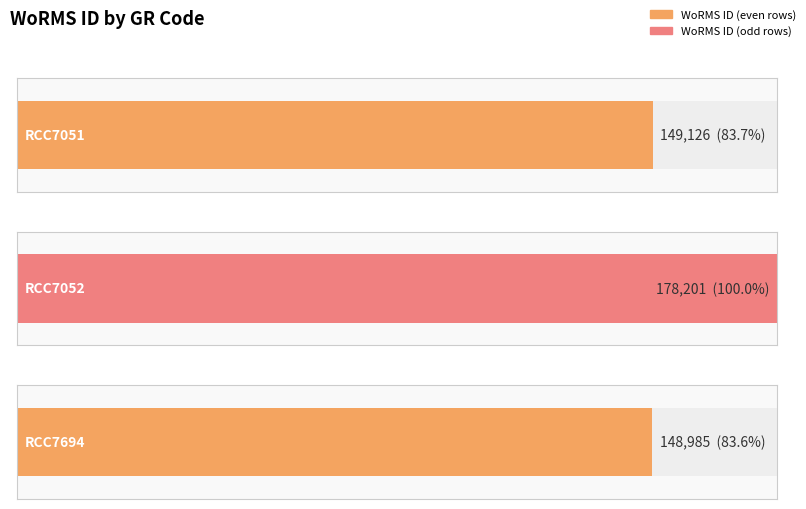

What is the difference between the values at RCC7051 and RCC7052?

29075